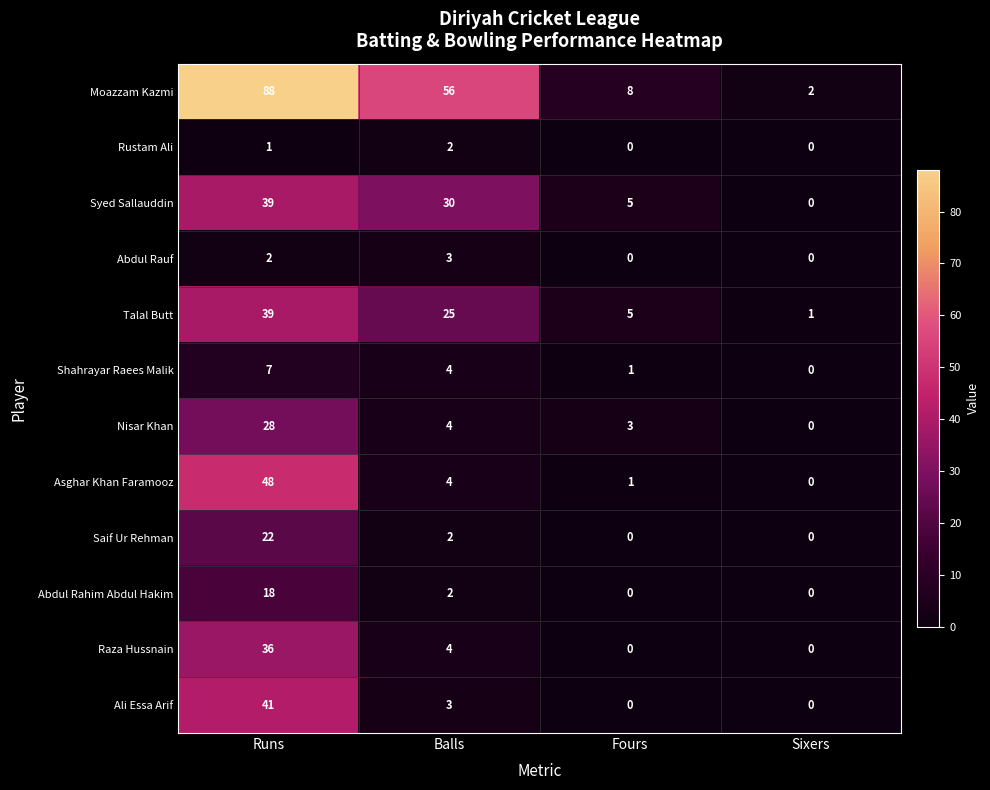

What is the average value of the Shahrayar Raees Malik series?

3